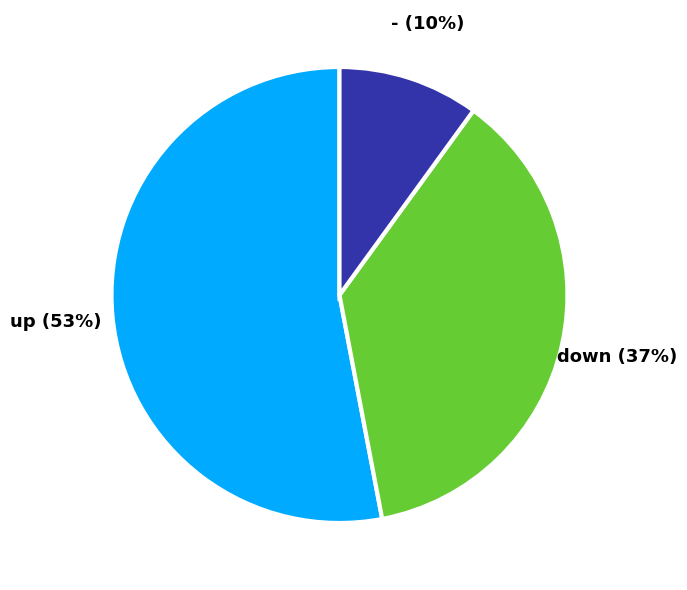

To the nearest percent, what is the difference between the largest and smallest slice percentages?

43%